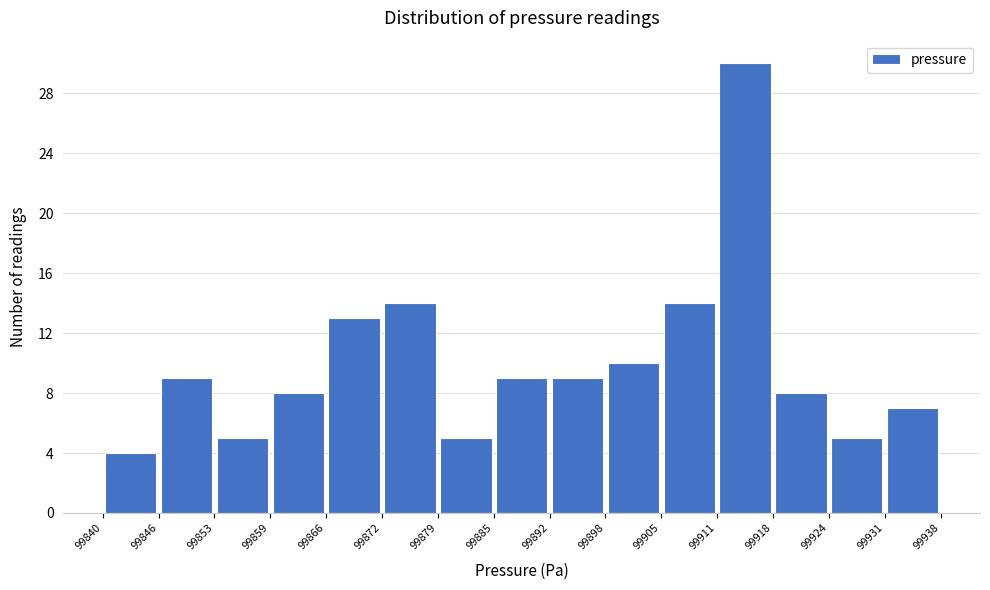

Which range on the x-axis has the tallest bar?

99911 to 99918